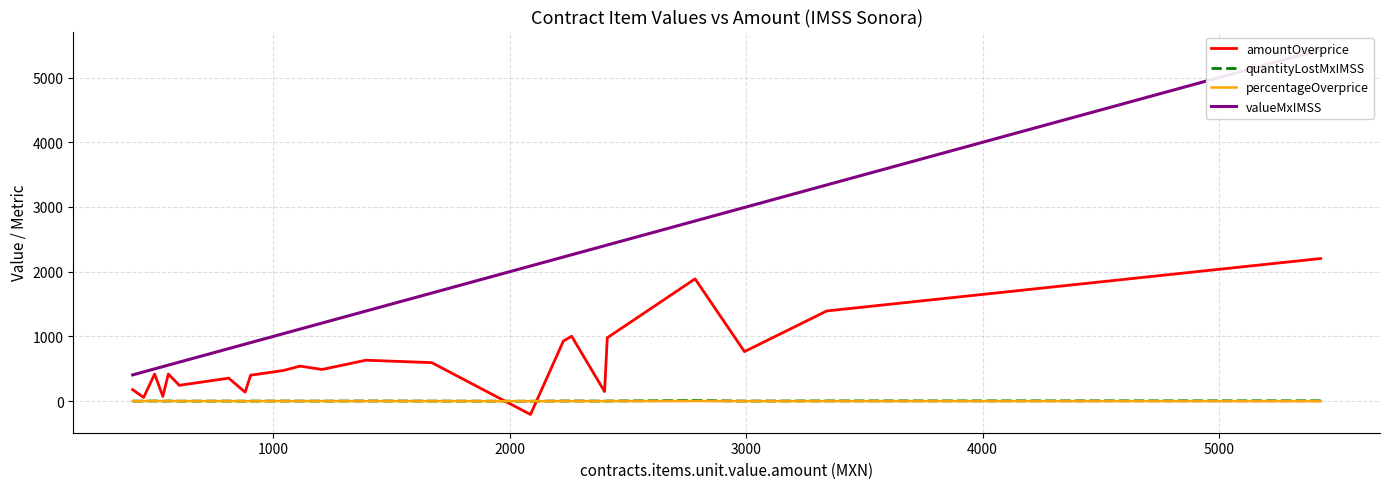

Which series ends up on top after the final intersection of amountOverprice and percentageOverprice?

amountOverprice